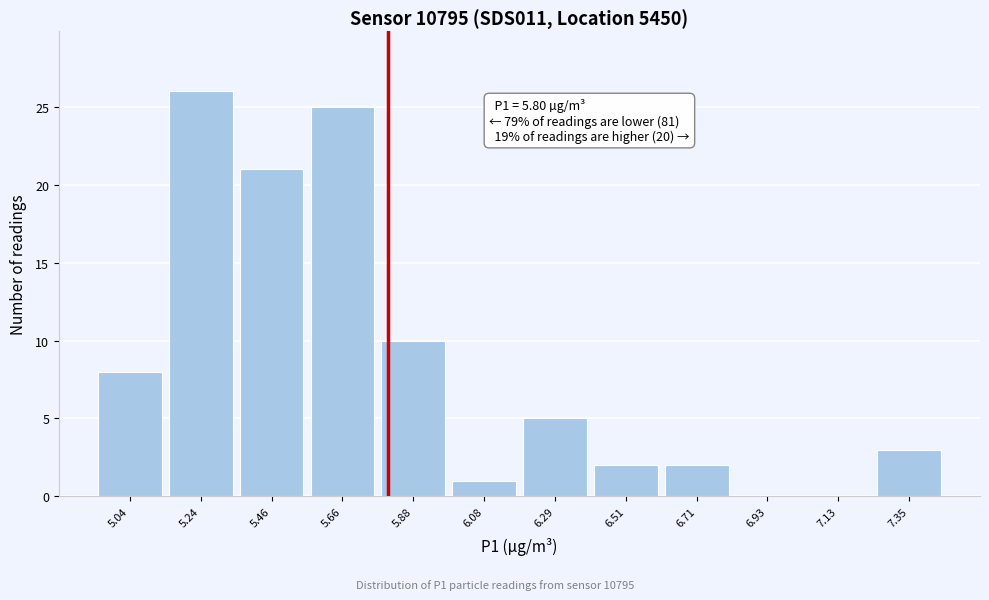

Which range on the x-axis has the tallest bar?

5.14 to 5.35